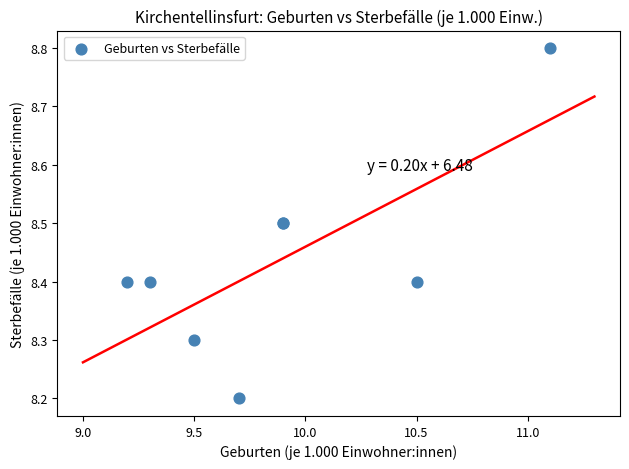

What Y value in the scatter plot is closest to 8?

8.2